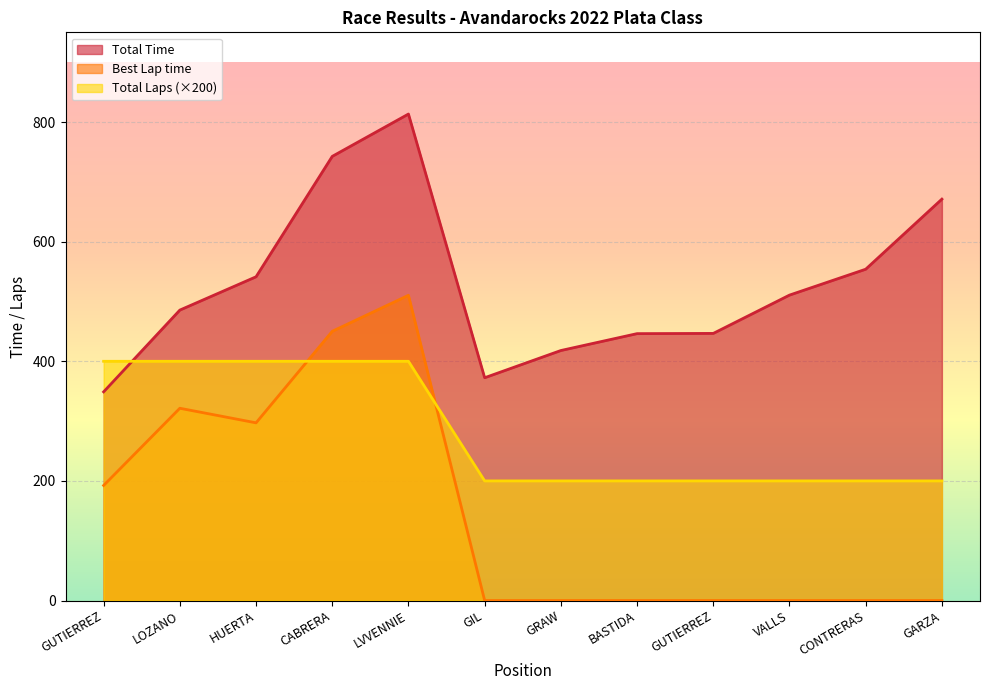

What is the greatest value displayed?

813.4